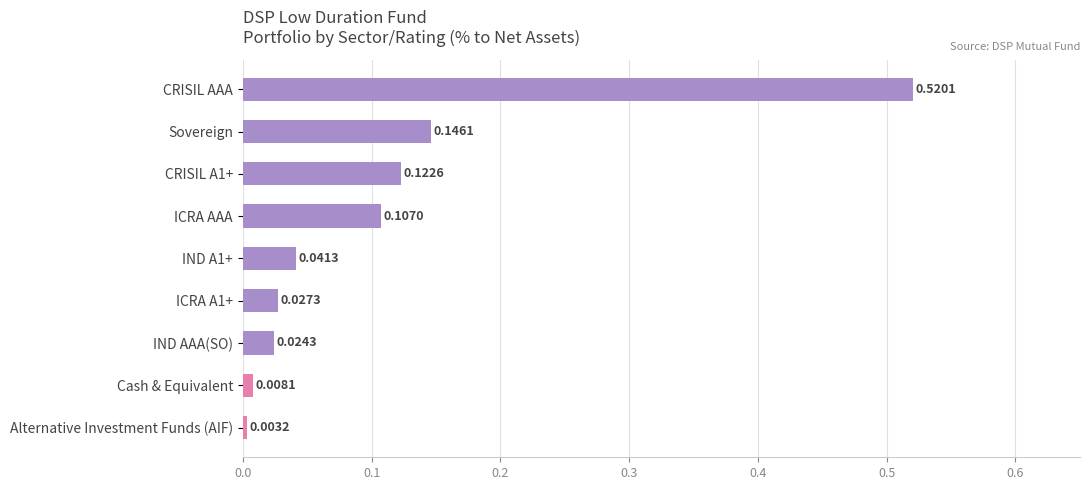

List the labels in order of value, smallest first.

Alternative Investment Funds (AIF), Cash & Equivalent, IND AAA(SO), ICRA A1+, IND A1+, ICRA AAA, CRISIL A1+, Sovereign, CRISIL AAA